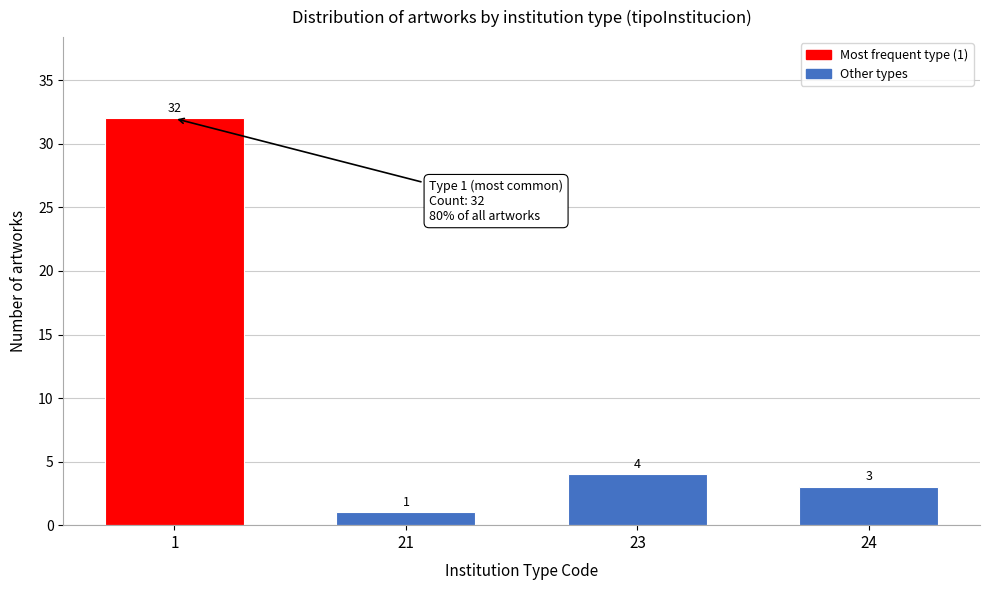

Reading right to left, what are all the values shown in this chart?

24=3	23=4	21=1	1=32